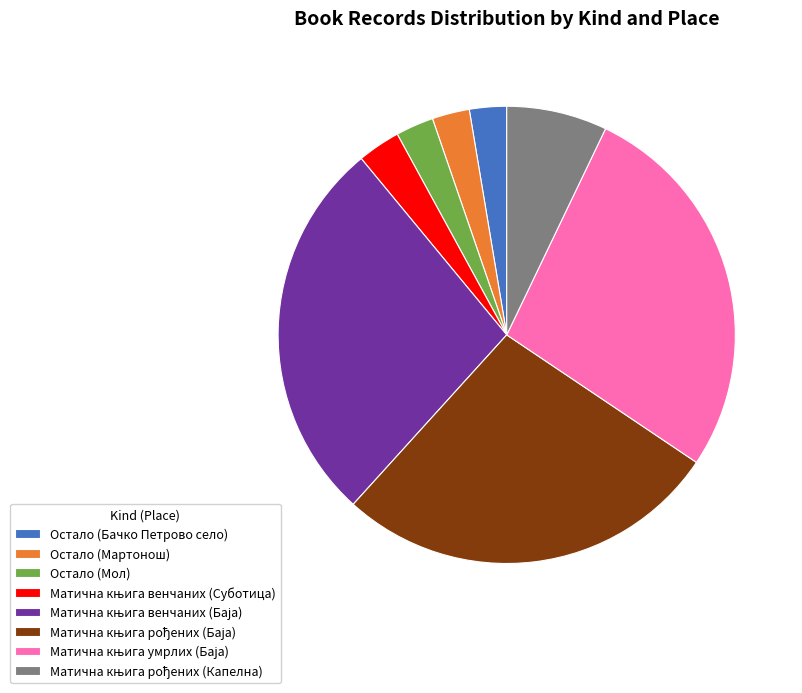

Is there a majority slice in this chart?

No